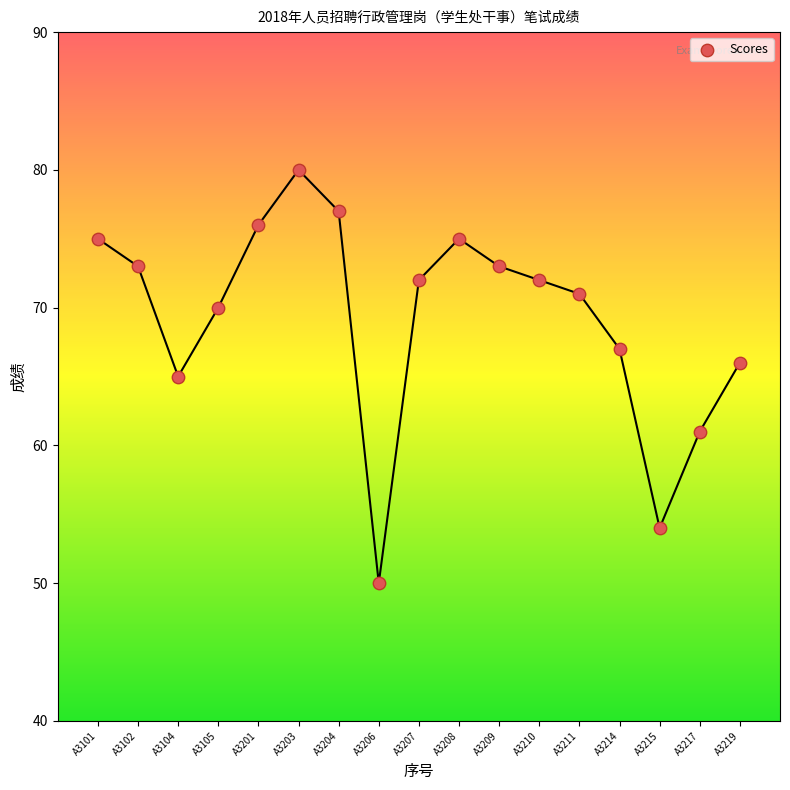

What is the range of Y values (max minus min)?

30